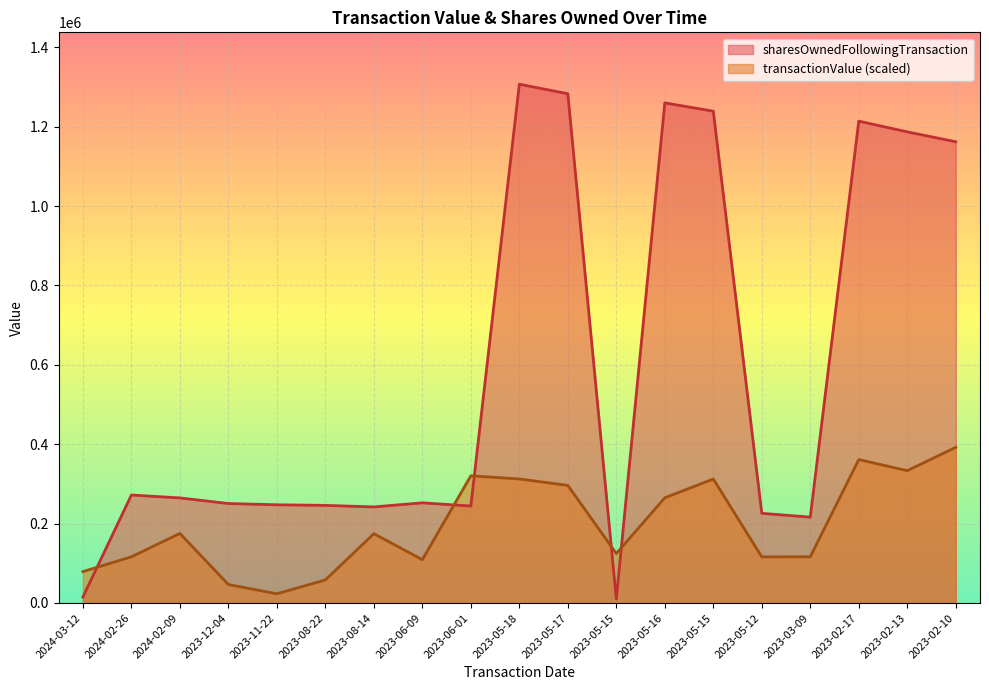

Which series has the largest total across all categories?

sharesOwnedFollowingTransaction